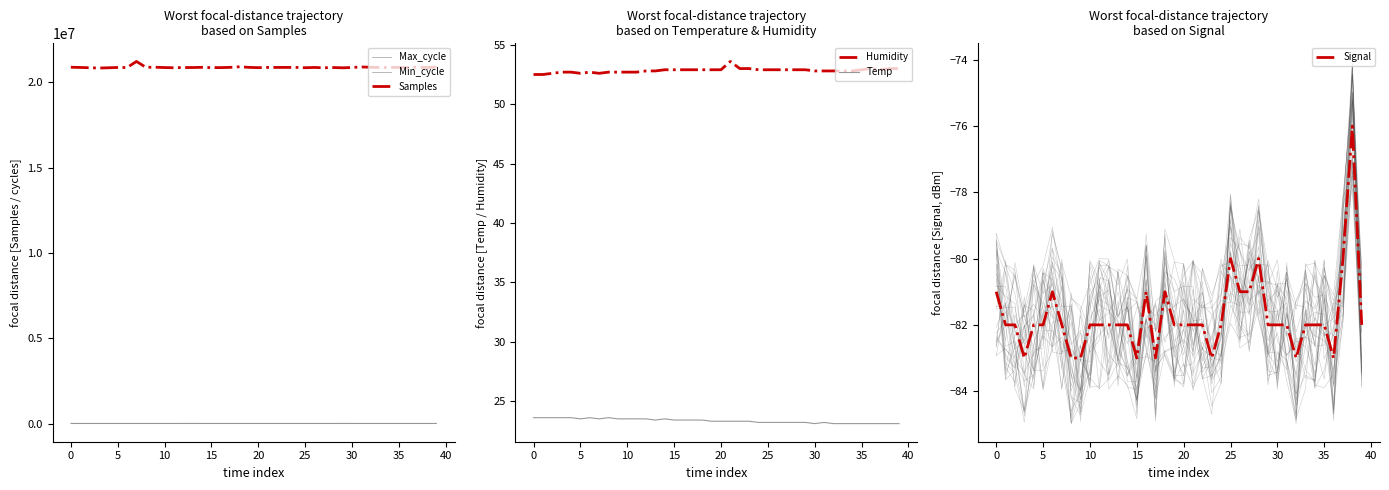

True or false: Samples has a value of 20858797.0 at 11.

True